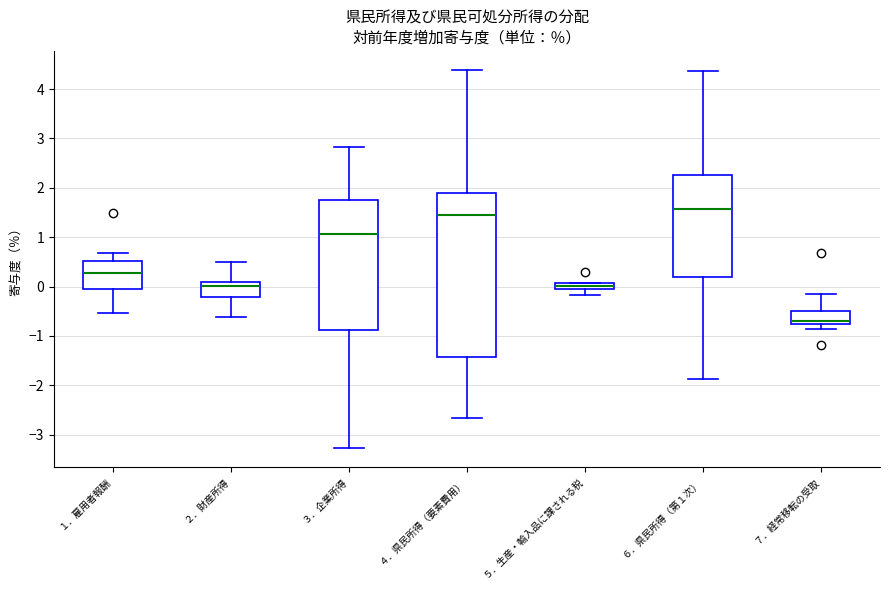

Where does the median line of the box for ２．財産所得 sit on the y-axis? The values are not printed on the chart, so give them approximately, as read against the axis.

0.0